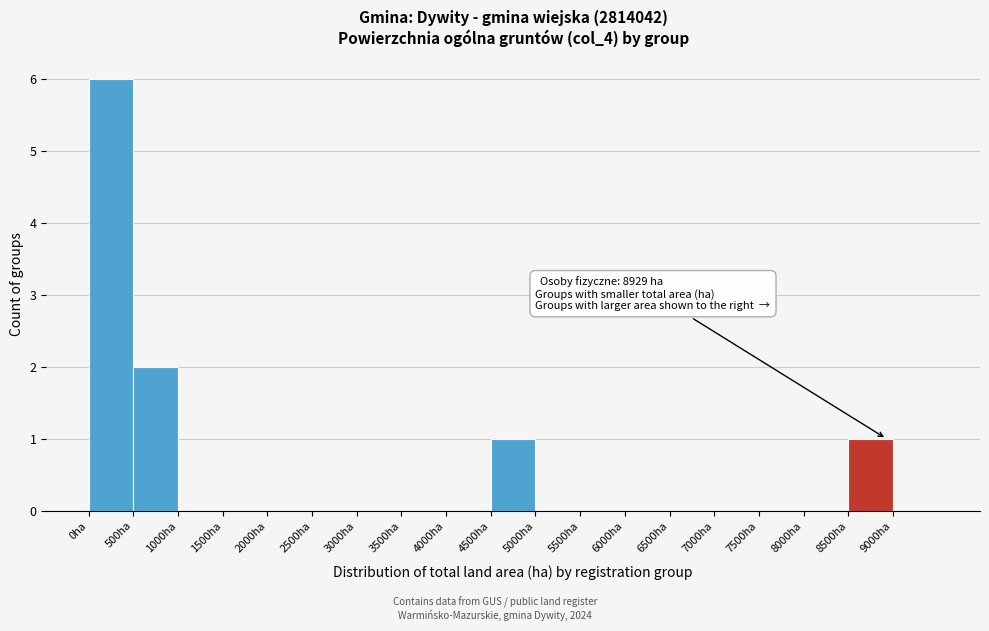

Which range on the x-axis has the tallest bar?

0 to 500